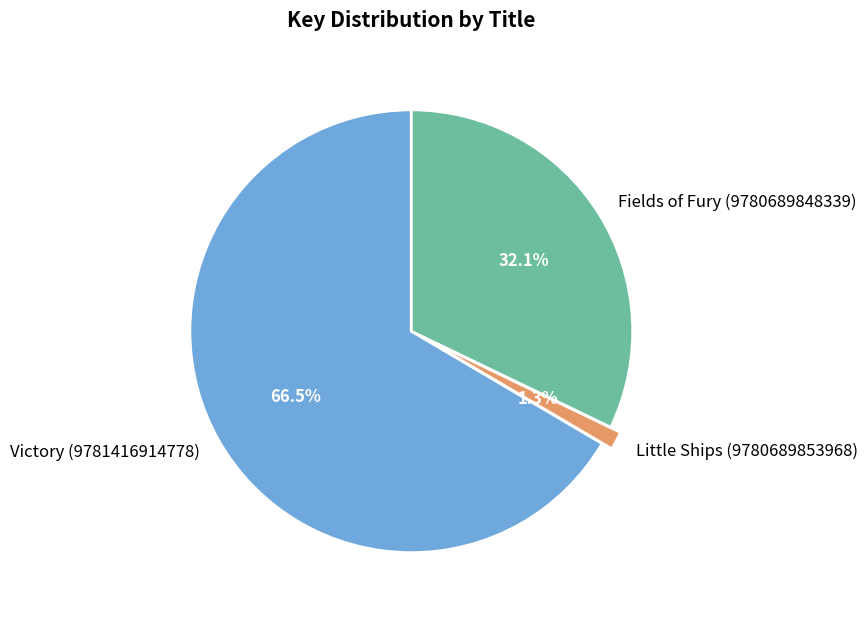

Is there a majority slice in this chart?

Yes